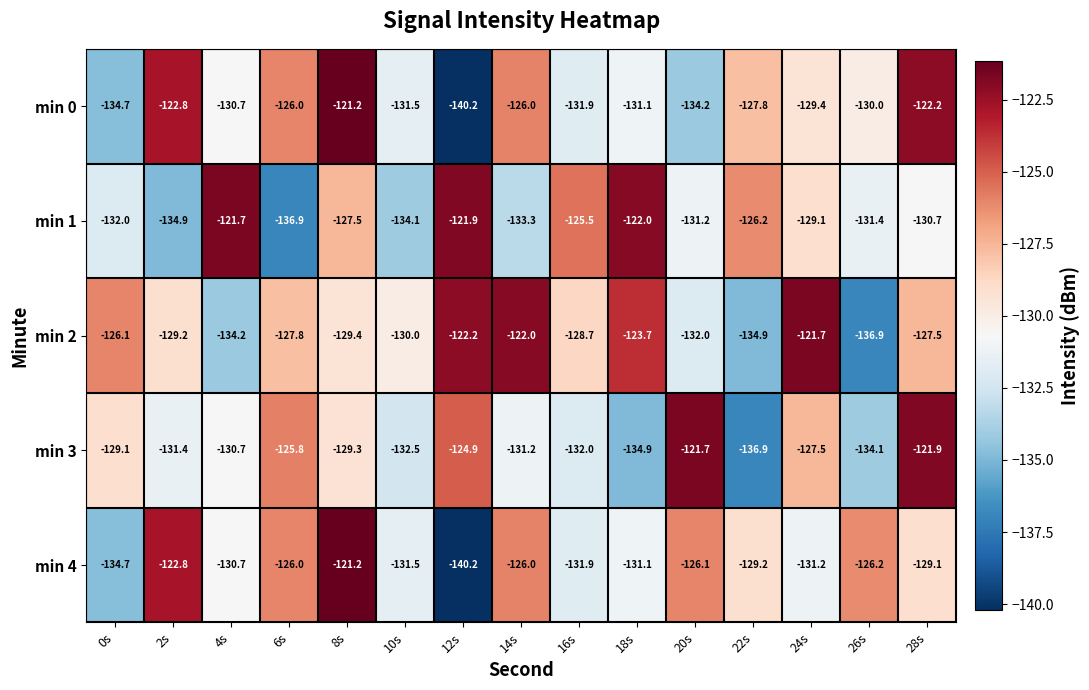

What is the total value across all series at 16s?

-650.0